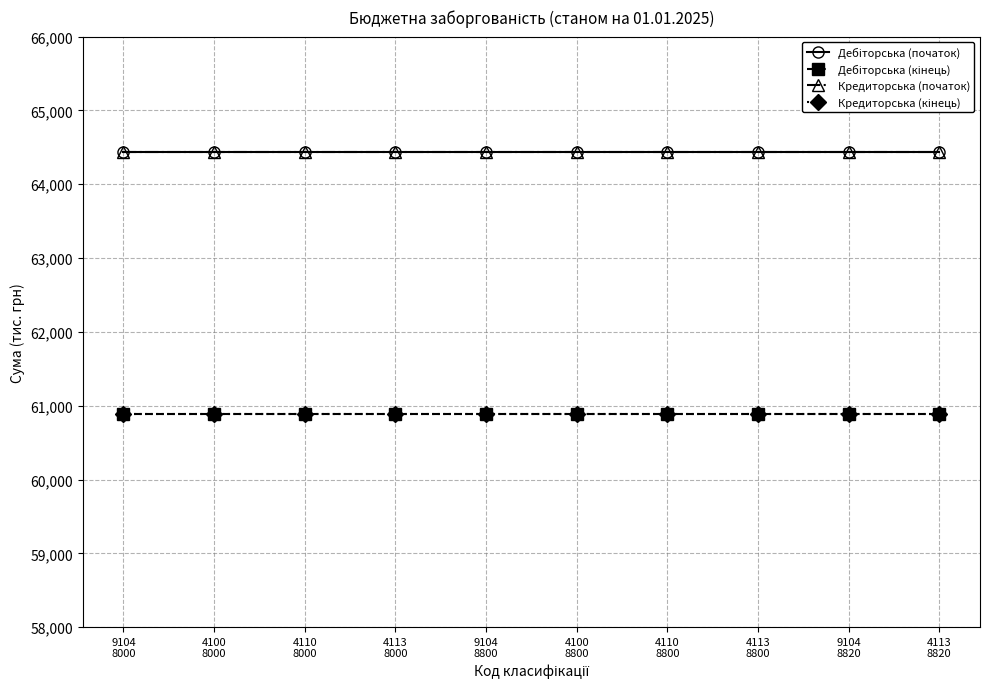

At which label does Дебіторська (кінець) reach its peak?

9104
8000